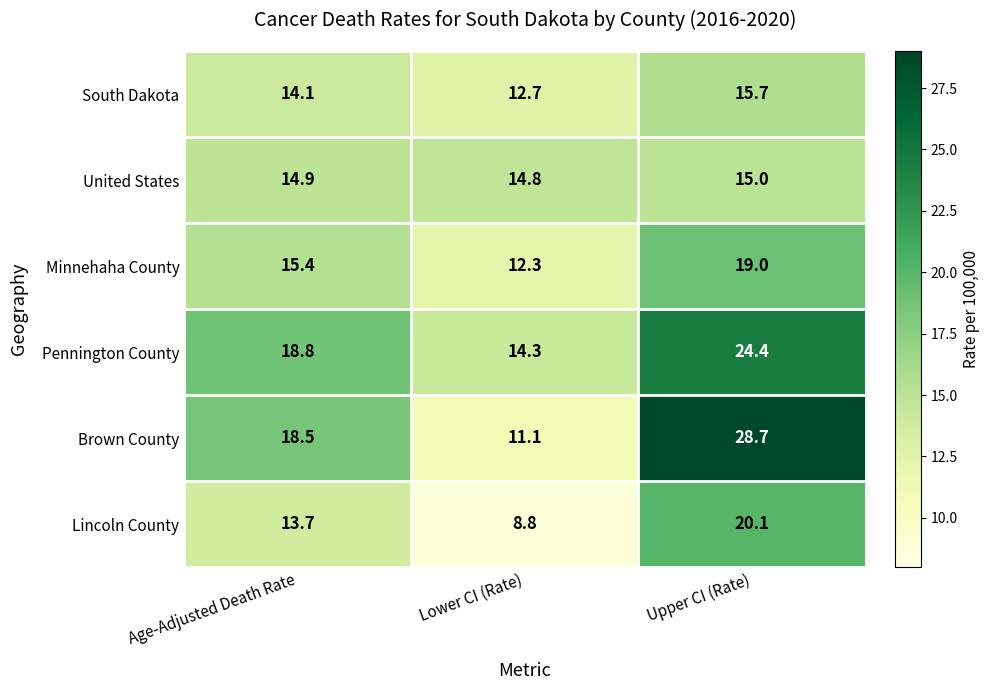

What value does the United States series have at Lower CI (Rate)?

14.8